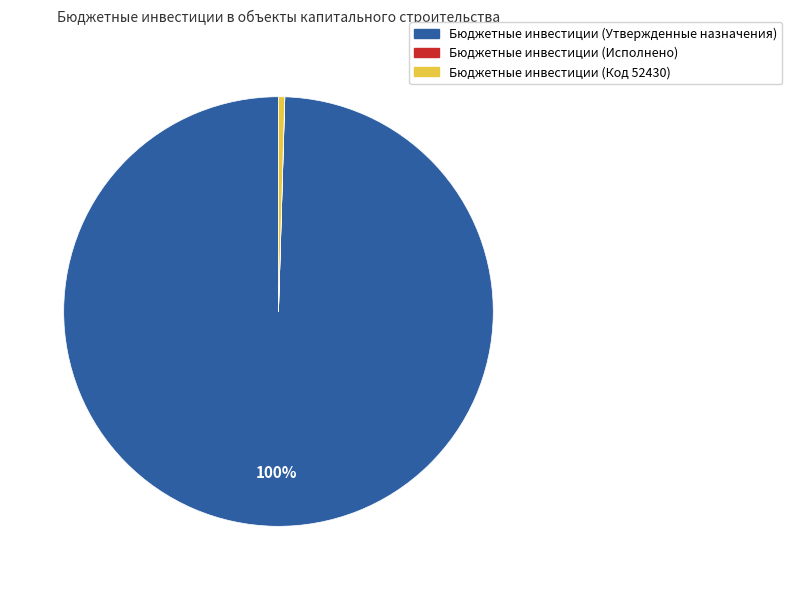

What is the largest slice in the pie chart?

Бюджетные инвестиции (Утвержденные назначения)